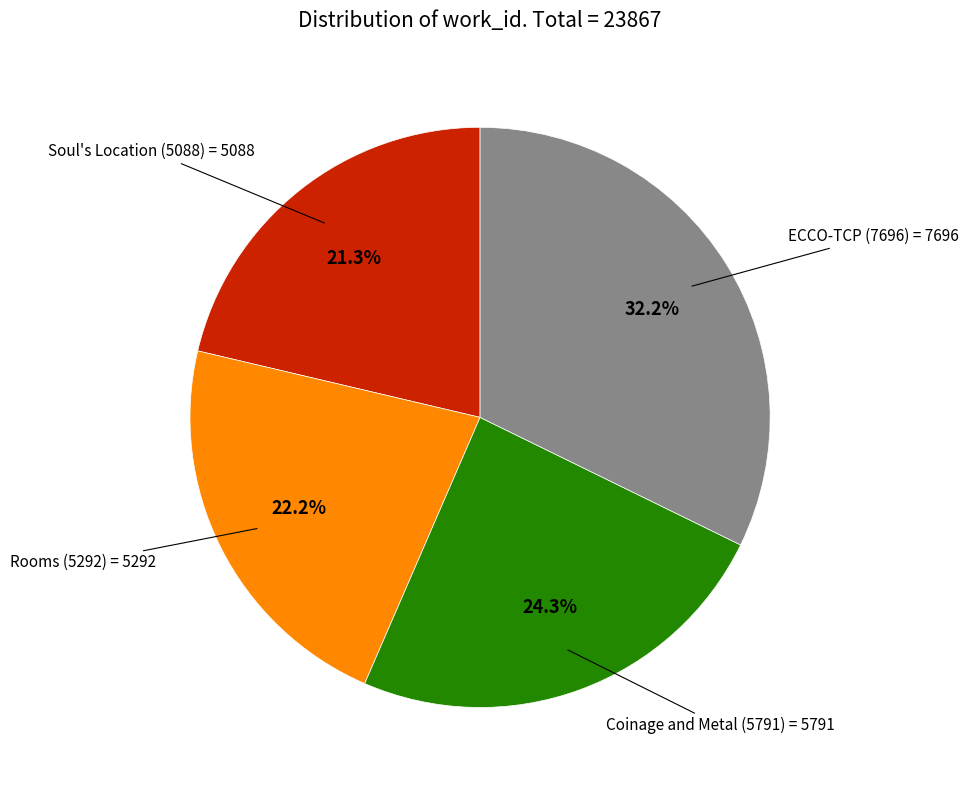

Is there any slice that represents more than half of the pie?

No